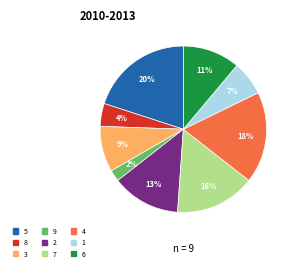

Is there a majority slice in this chart?

No